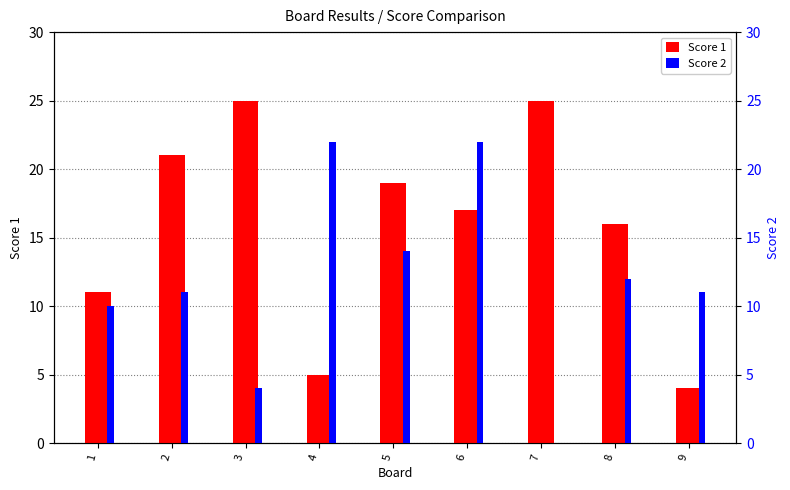

At which category does the chart reach its minimum across all series?

7